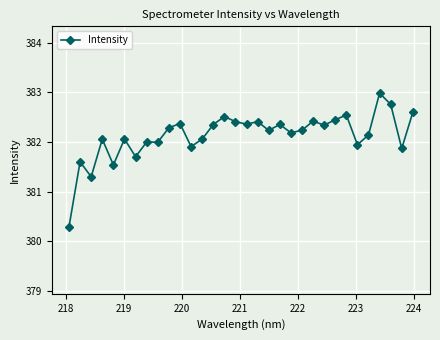

What is the value of the 30th point from the left?

382.8